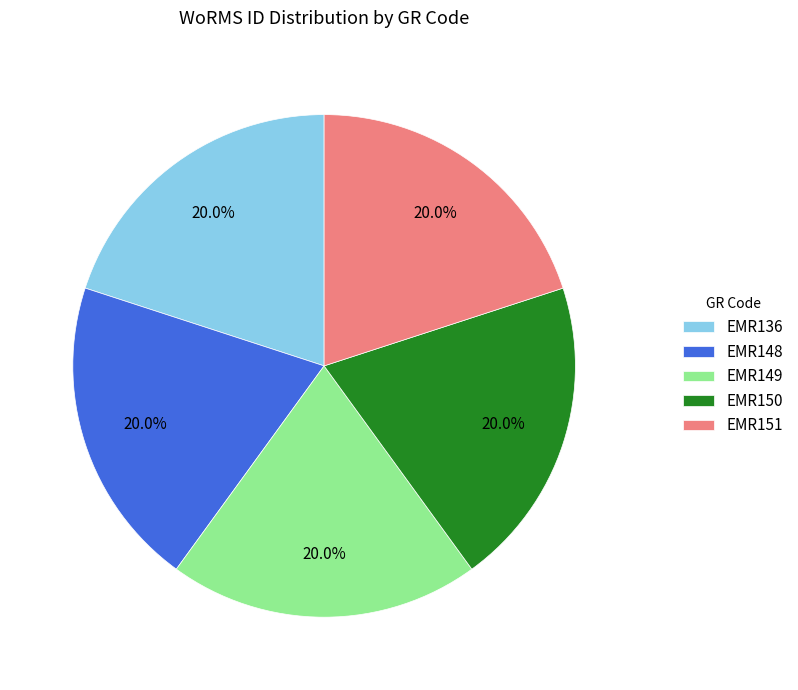

Is there a majority slice in this chart?

No